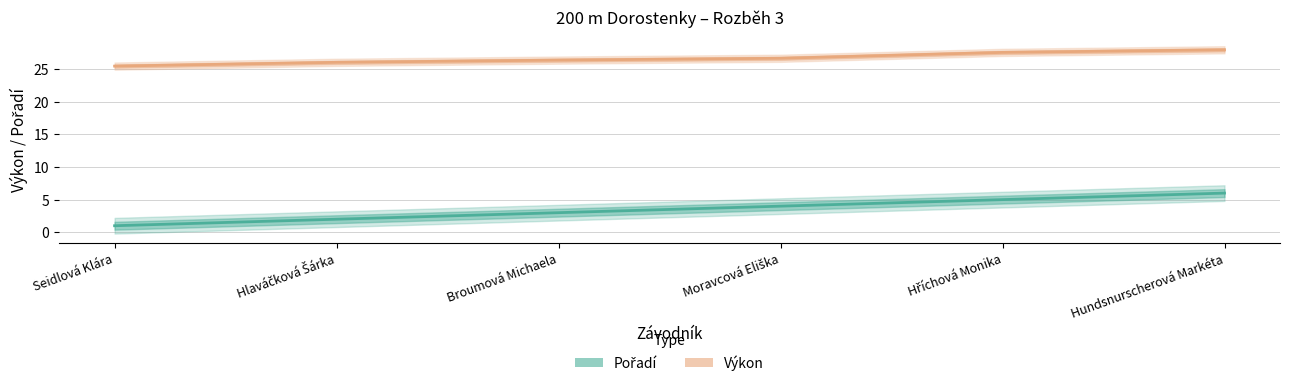

How many series are shown in this chart?

2